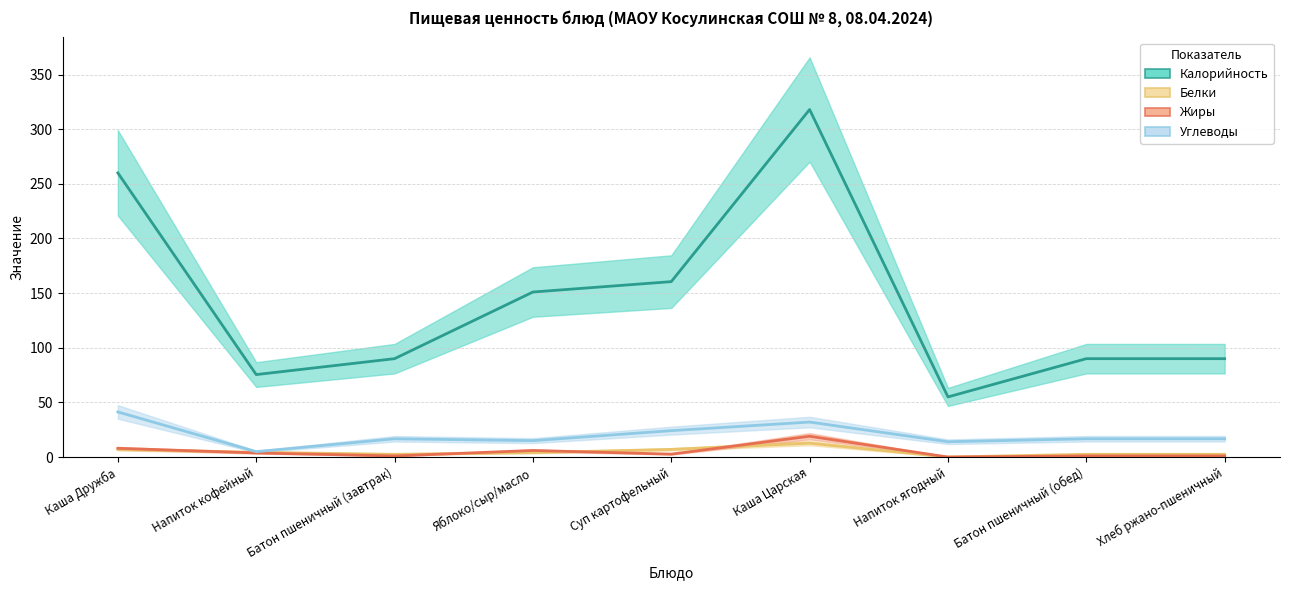

Where does the Углеводы series first go above 16?

Каша Дружба